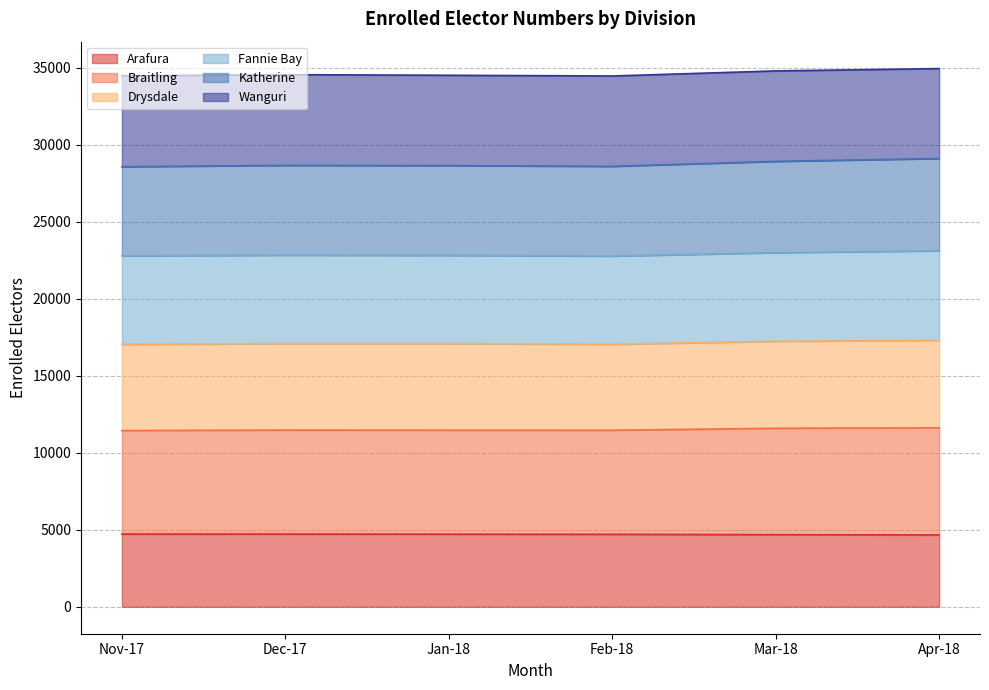

What is the value of the Braitling point at the 6th from the left?

11624